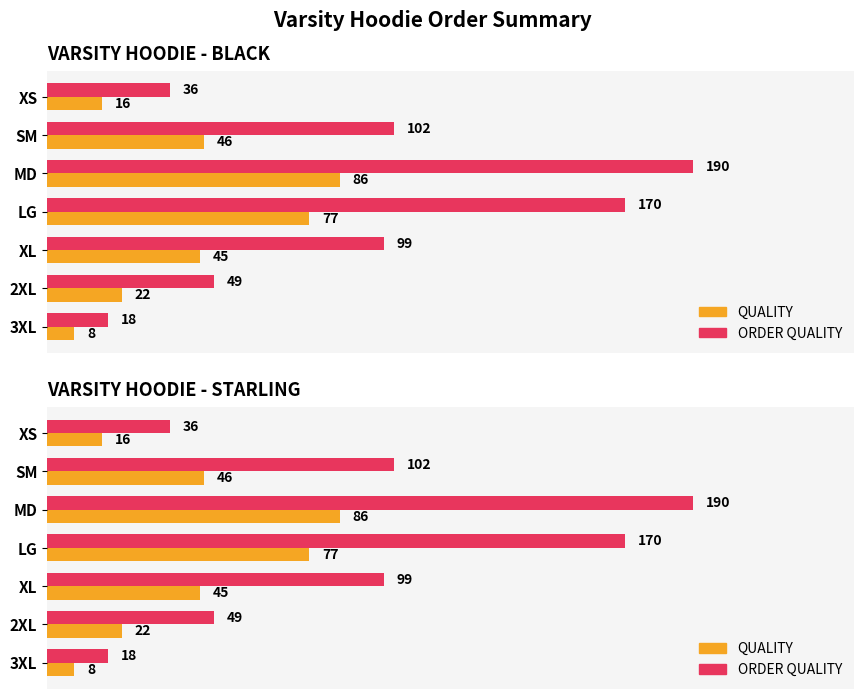

The value of ORDER QUALITY at XS is 36. True or false?

True